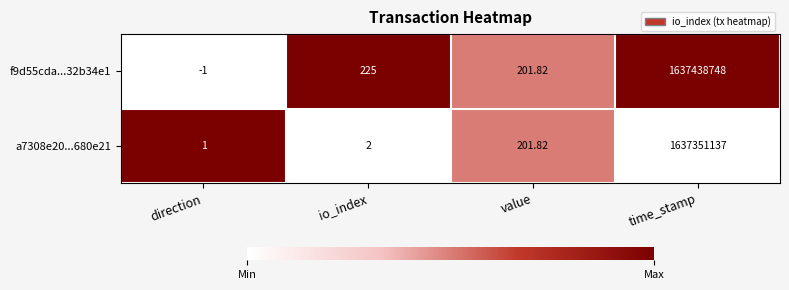

Which category has the lowest value in the f9d55cda...32b34e1 series?

direction